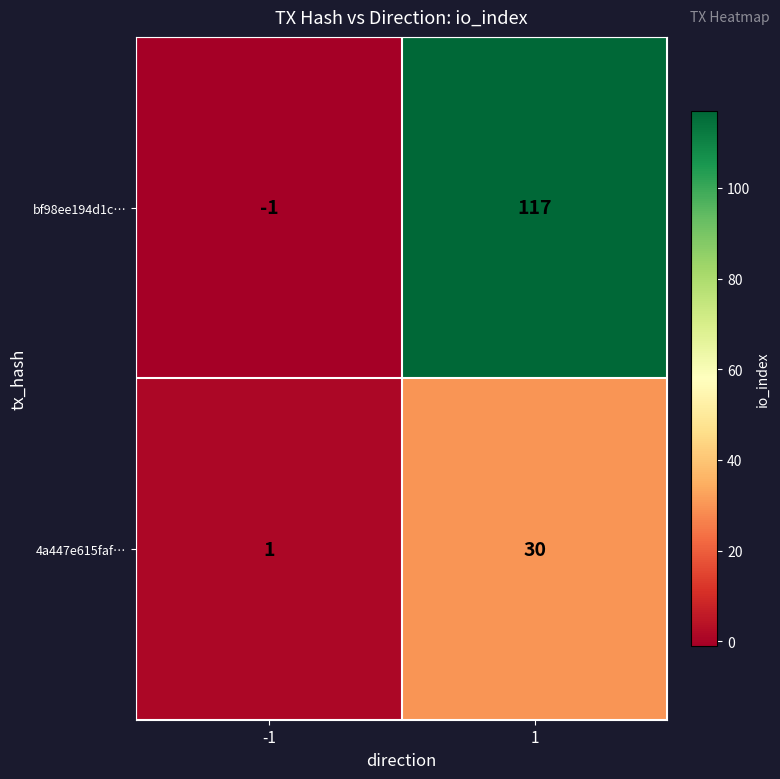

True or false: 4a447e615faf… has a value of 1 at -1.

True